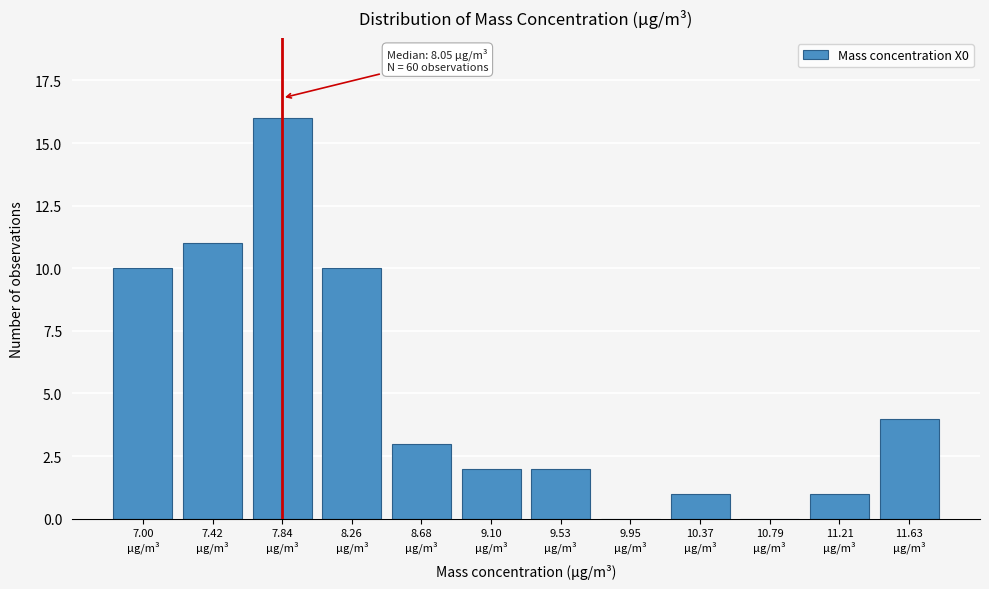

What is the sum of all values?

60